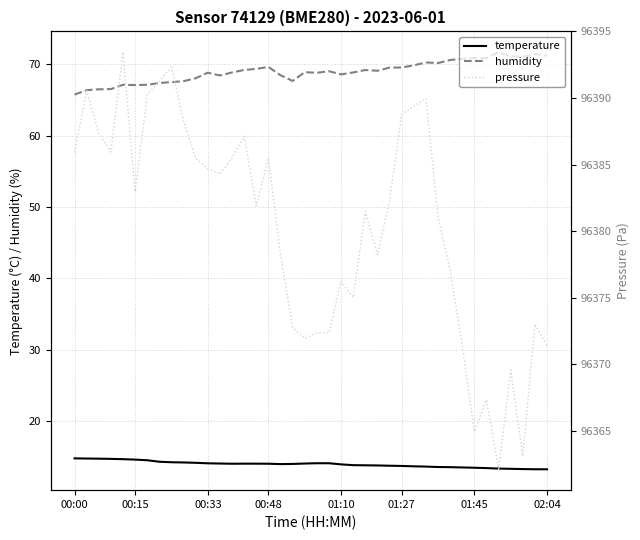

How many interior local valleys does the pressure series have?

10